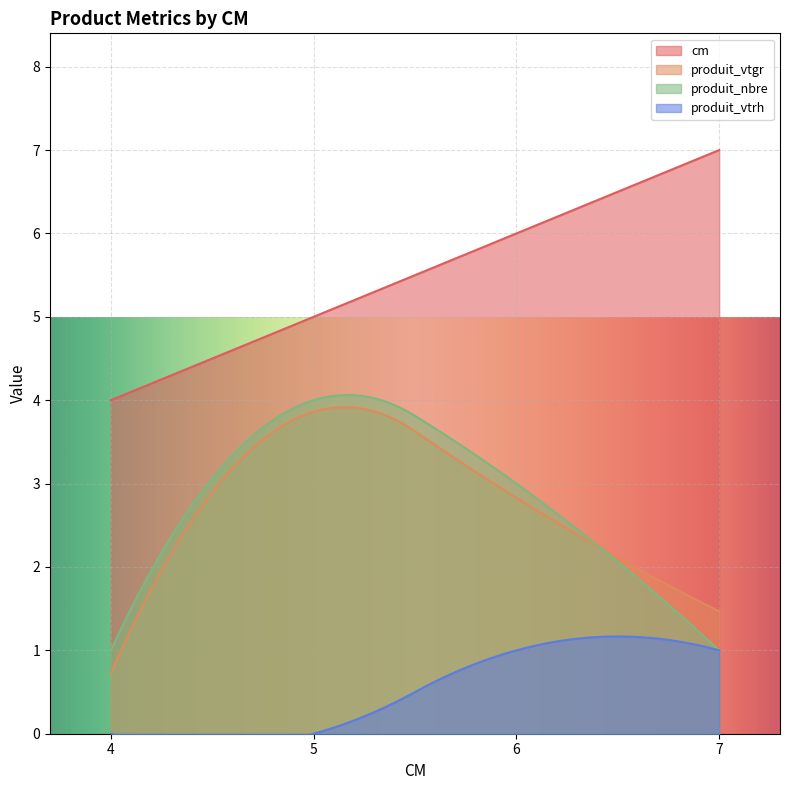

What is the maximum value shown in the chart?

7.0